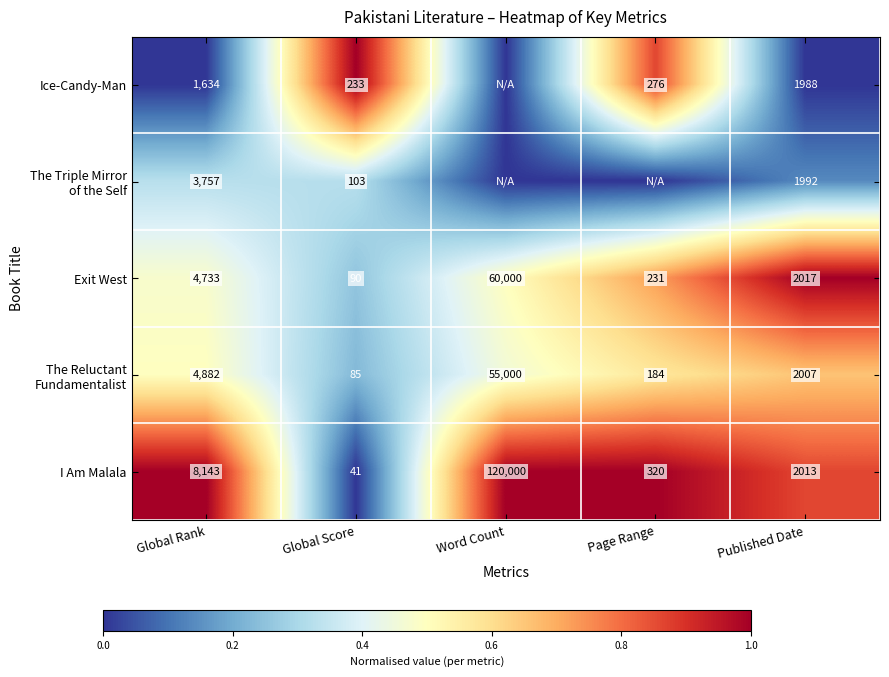

At which category is the sum across all series the highest?

Page Range